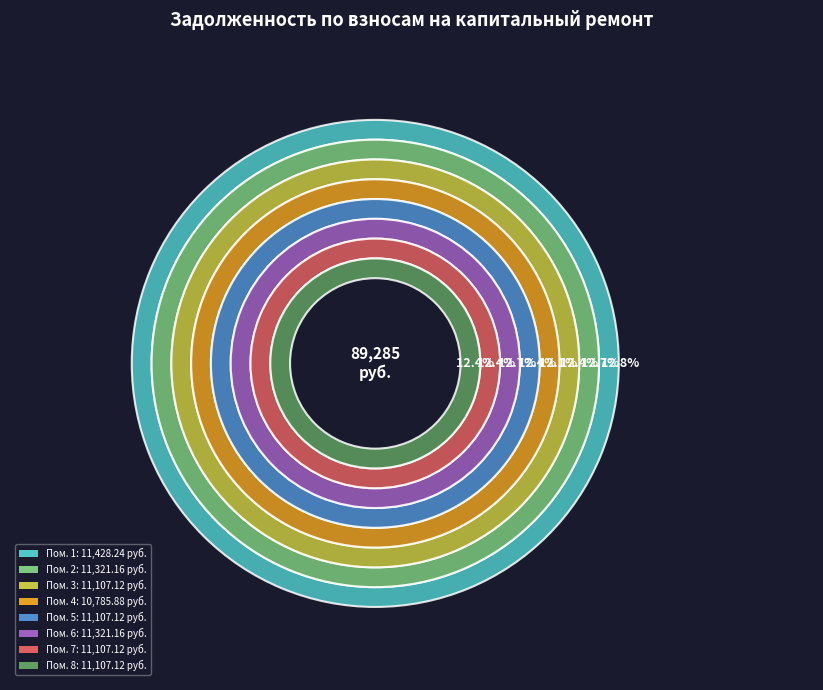

What is the change in value from 1 to 3?

-321.1